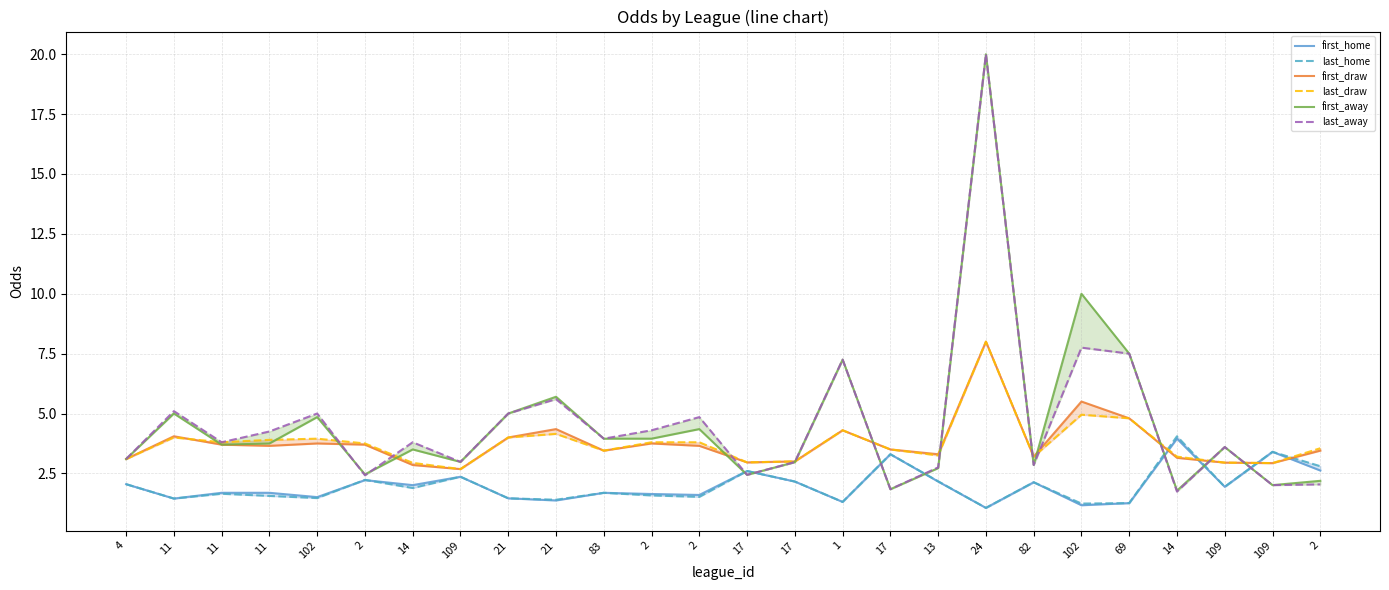

How many series are shown in this chart?

6